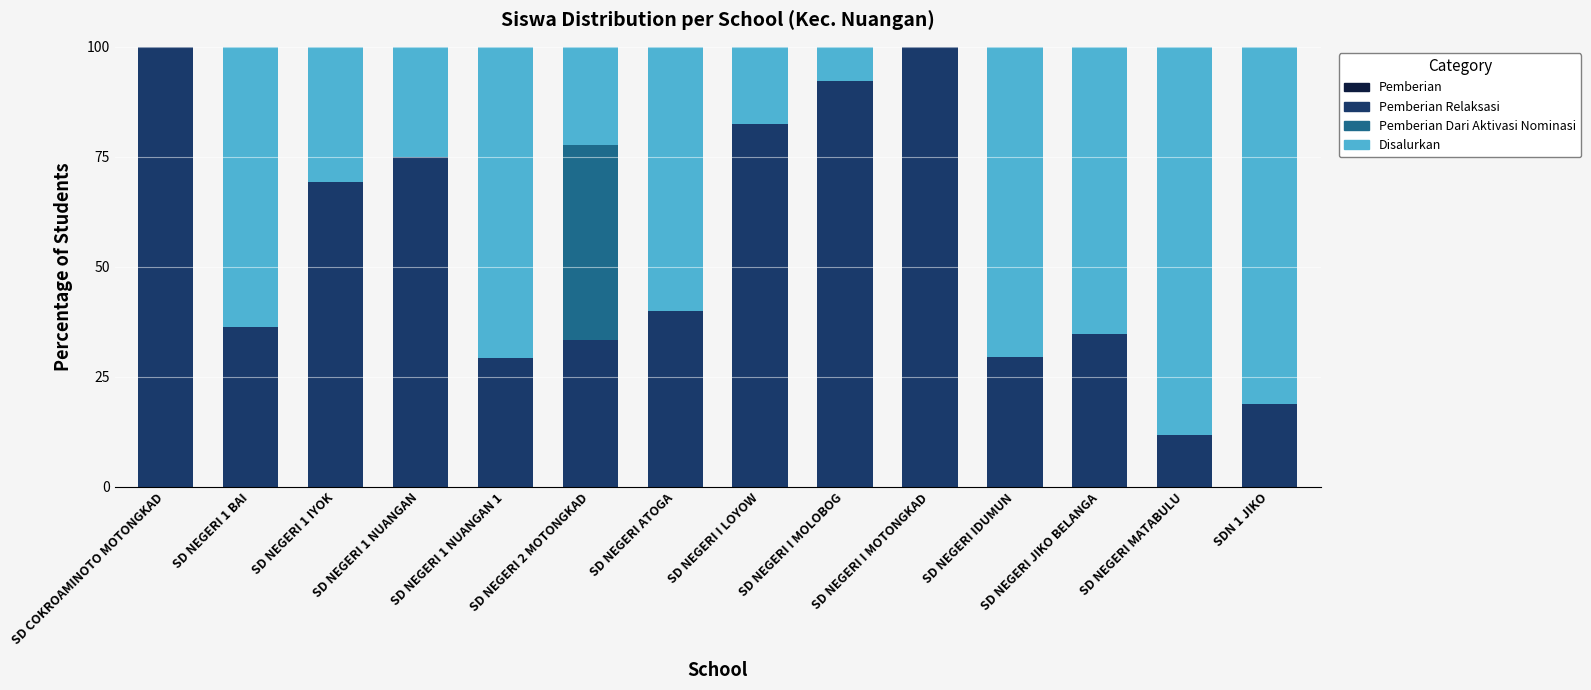

True or false: Pemberian Relaksasi has a value of 159.8 at SD COKROAMINOTO MOTONGKAD.

False